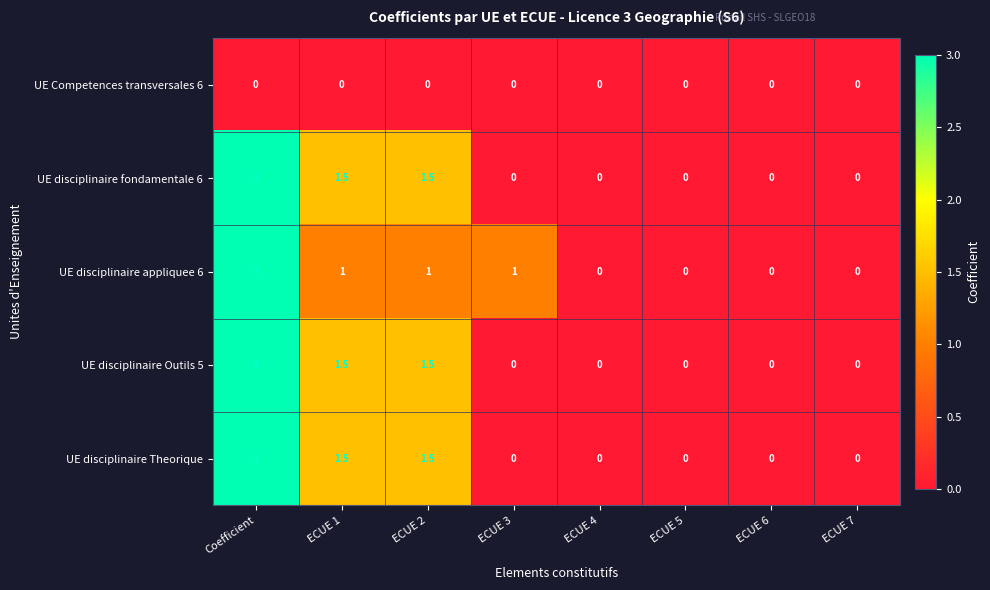

What is the highest value of the UE disciplinaire Outils 5 series?

3.0